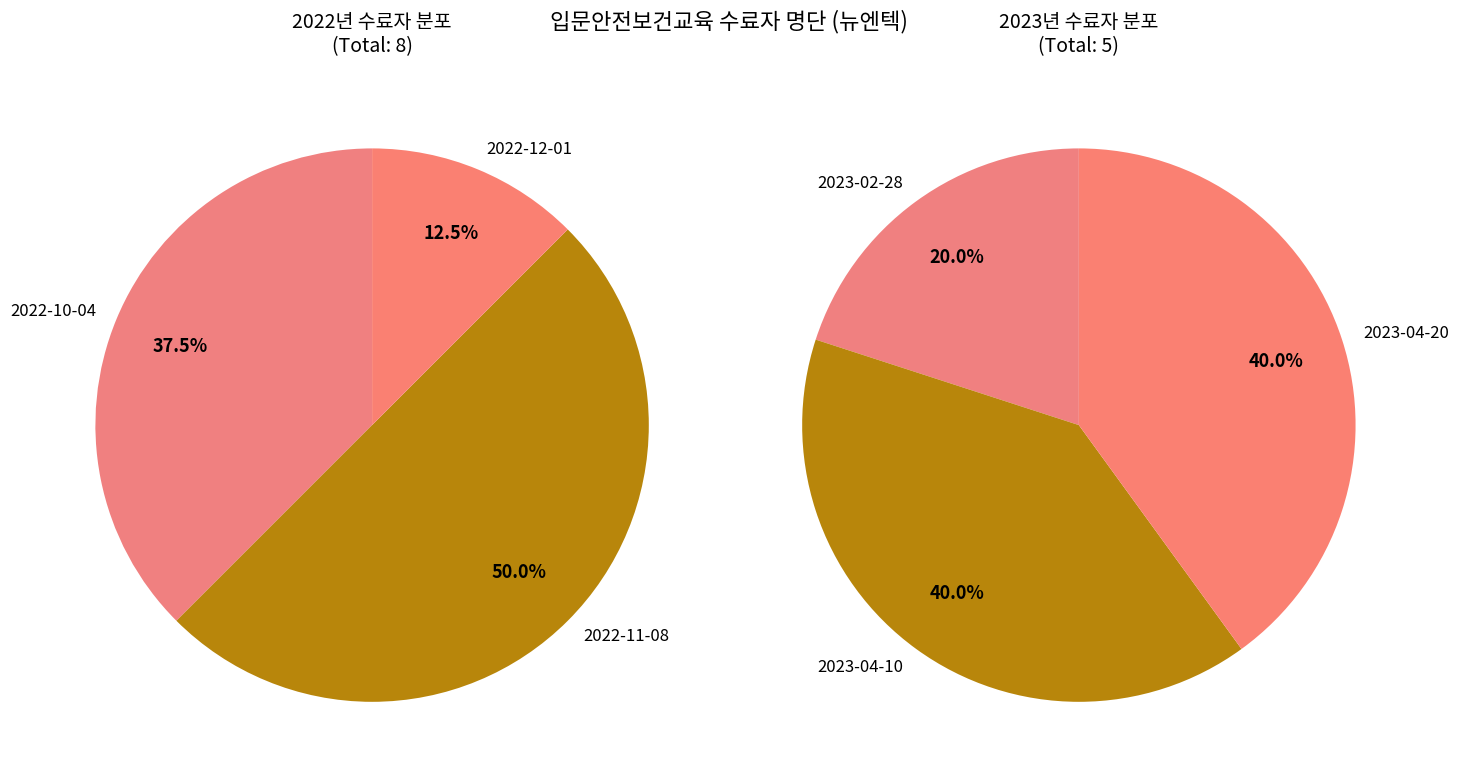

Rank the categories by value from highest to lowest.

2022-11-08, 2022-10-04, 2023-04-10, 2023-04-20, 2022-12-01, 2023-02-28